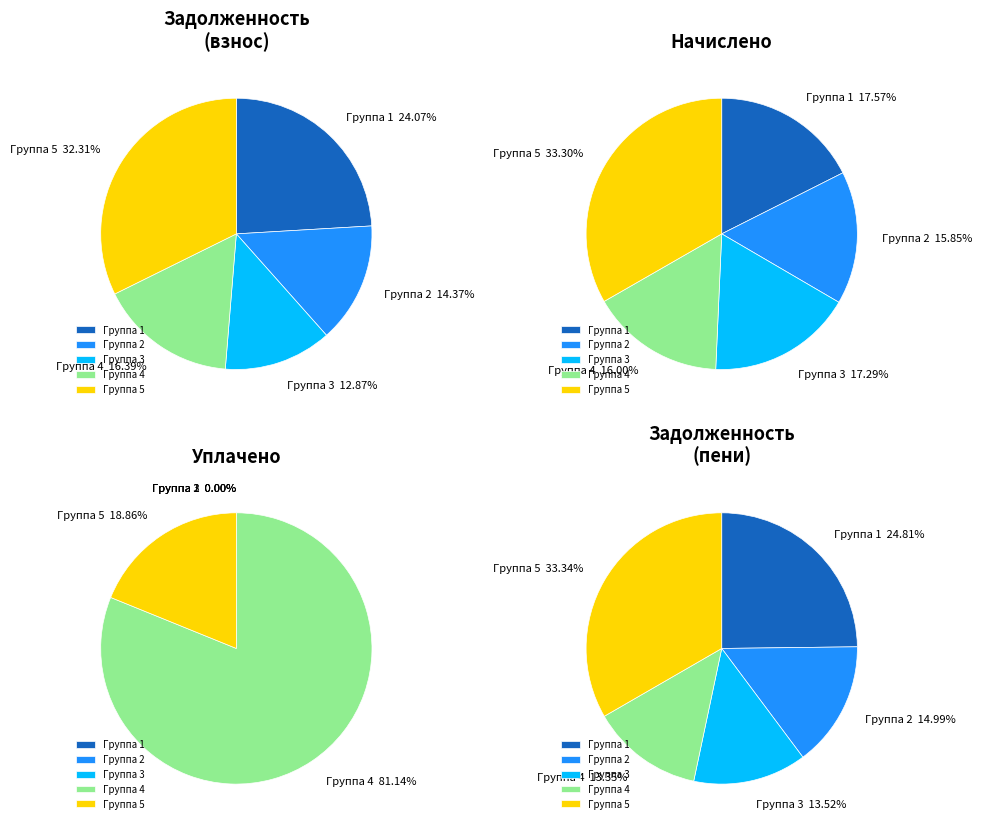

Is there a majority slice in this chart?

No